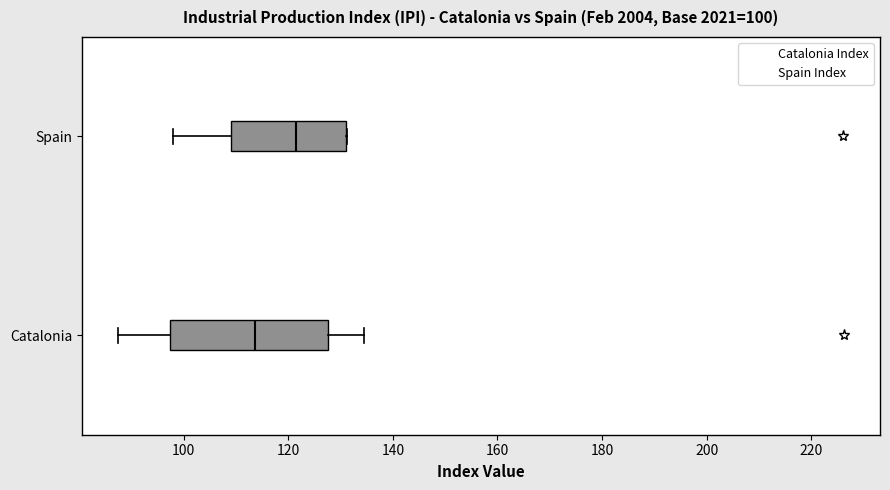

Comparing the boxes themselves (not the whiskers), which one is the widest?

Catalonia